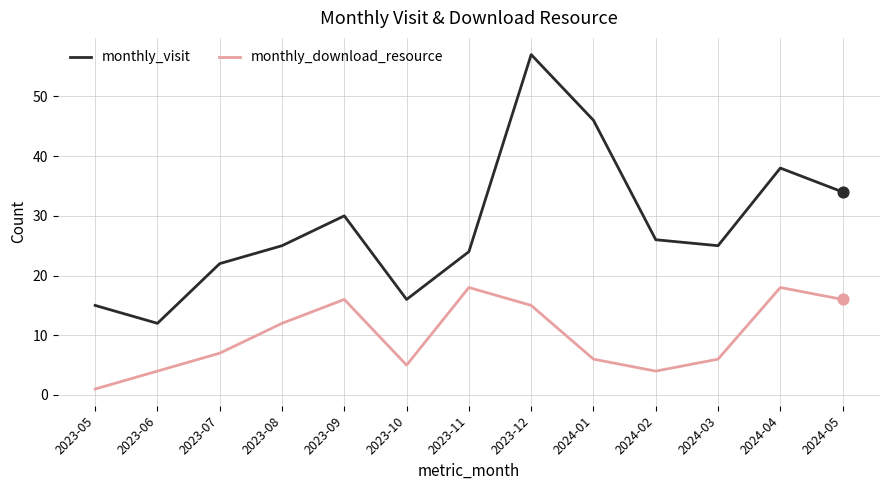

Which series has the largest total across all categories?

monthly_visit